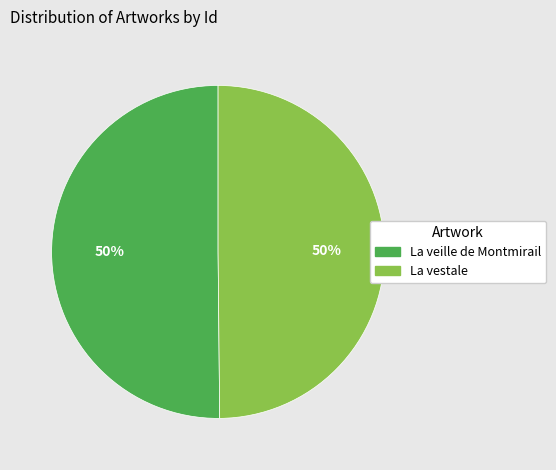

Approximately how many times larger is the value at La vestale compared to La veille de Montmirail?

1.0